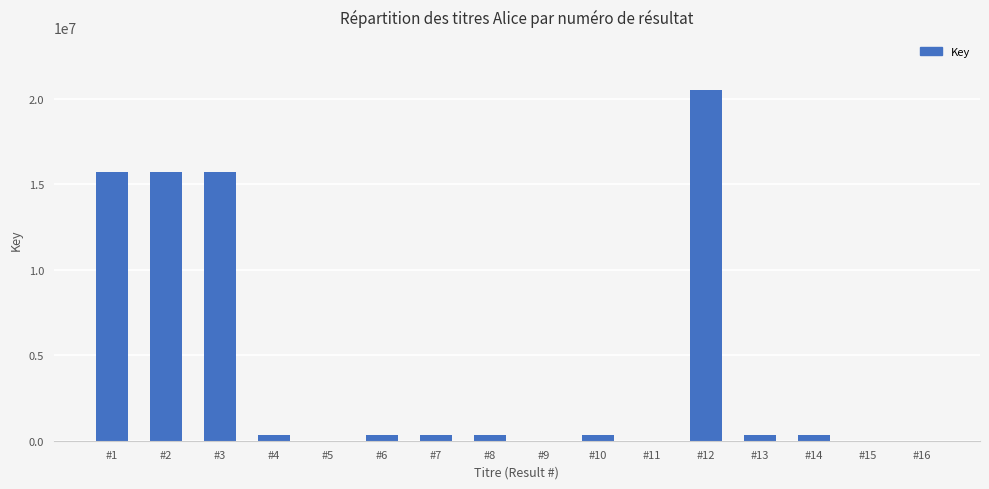

What is the sum of all values?

70054929